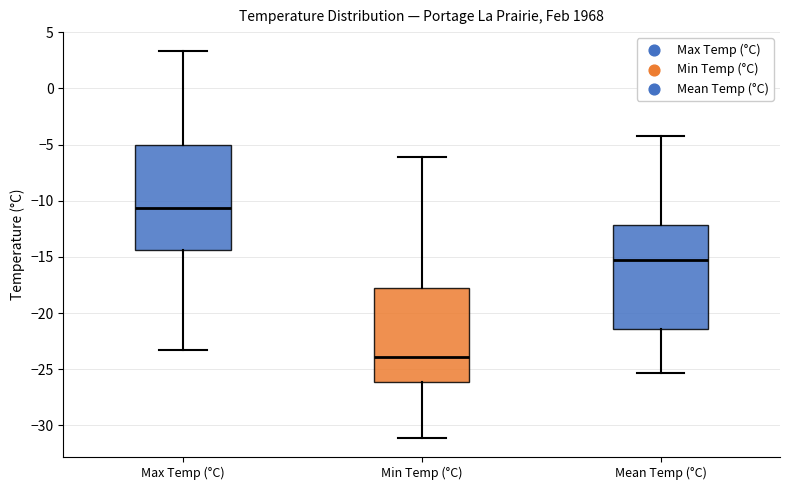

Reading left to right, transcribe this box plot: for each box, give where its median line is, the range the box spans, and where its two whiskers end, as read against the y-axis. The values are not printed on the chart, so give them approximately, as read against the axis.

Max Temp (°C): median -10.5, box -14.5 to -5.0, whiskers -23.5 to 3.5
Min Temp (°C): median -24.0, box -26.0 to -18.0, whiskers -31.0 to -6.0
Mean Temp (°C): median -15.5, box -21.5 to -12.0, whiskers -25.5 to -4.0